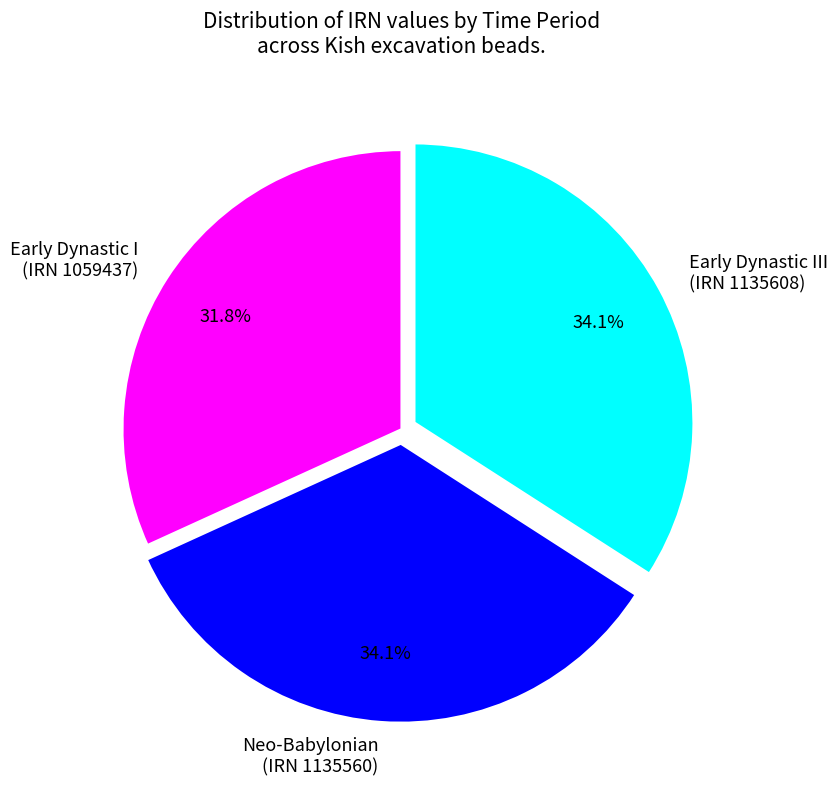

Combined, do Early Dynastic I (IRN 1059437) and Neo-Babylonian (IRN 1135560) account for over 50%?

Yes